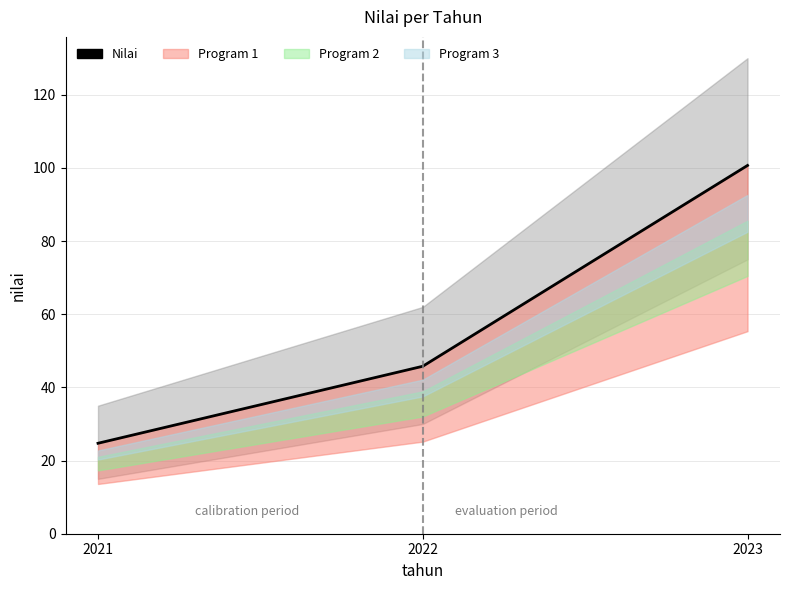

At which category does the chart reach its peak across all series?

2023